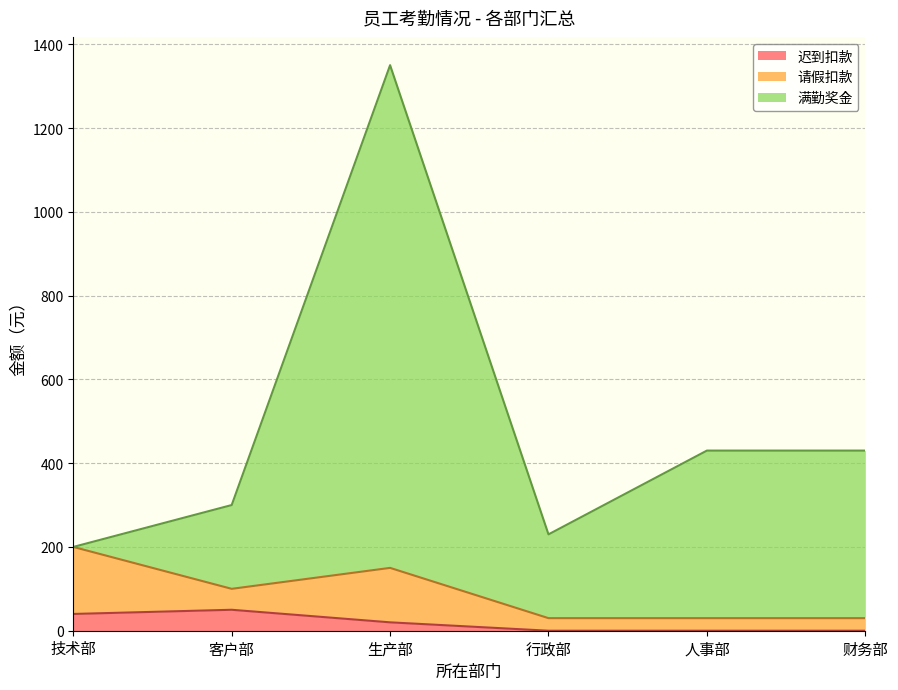

How many interior local valleys does the 满勤奖金 series have?

1